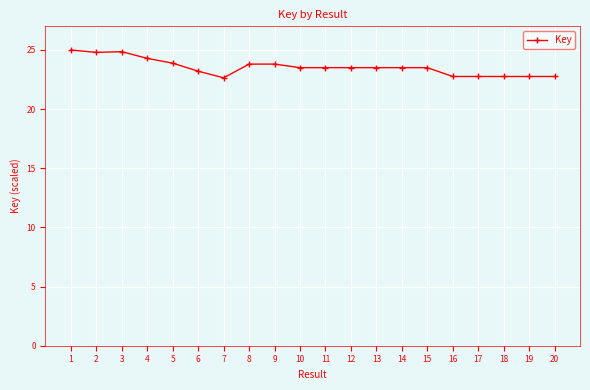

How many data points are less than 23?

6